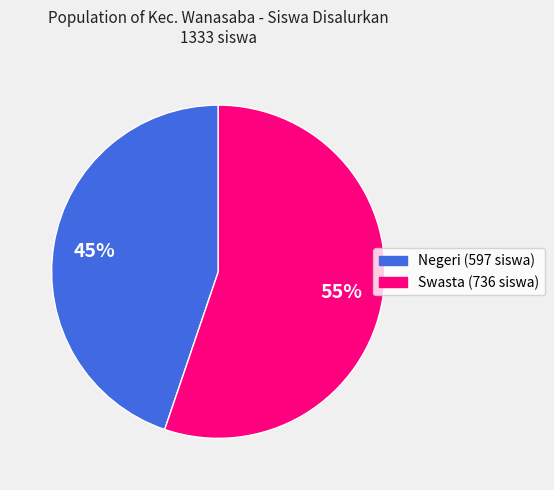

Is there a majority slice in this chart?

Yes